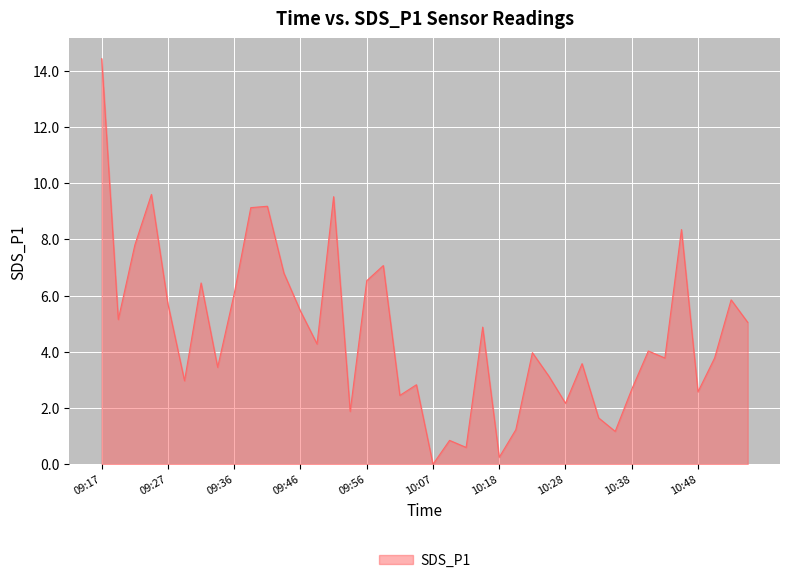

How many distinct data groups are displayed?

1